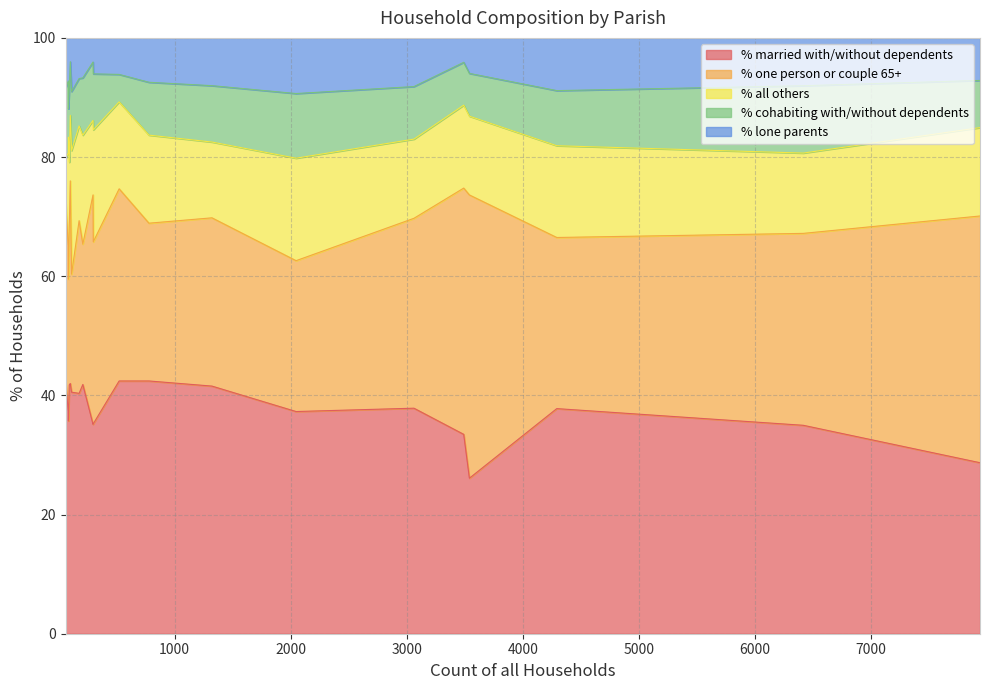

How many data points in % one person or couple 65+ are above 30?

10